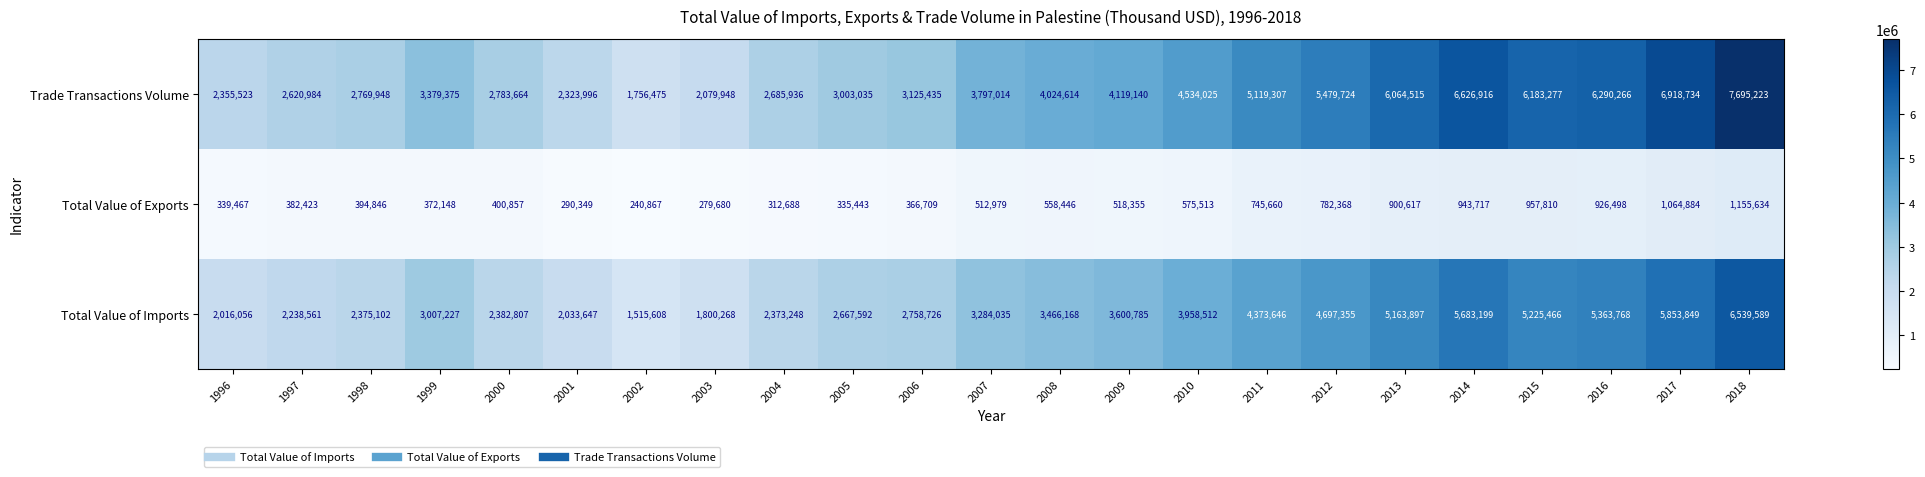

What is the smallest value displayed?

240867